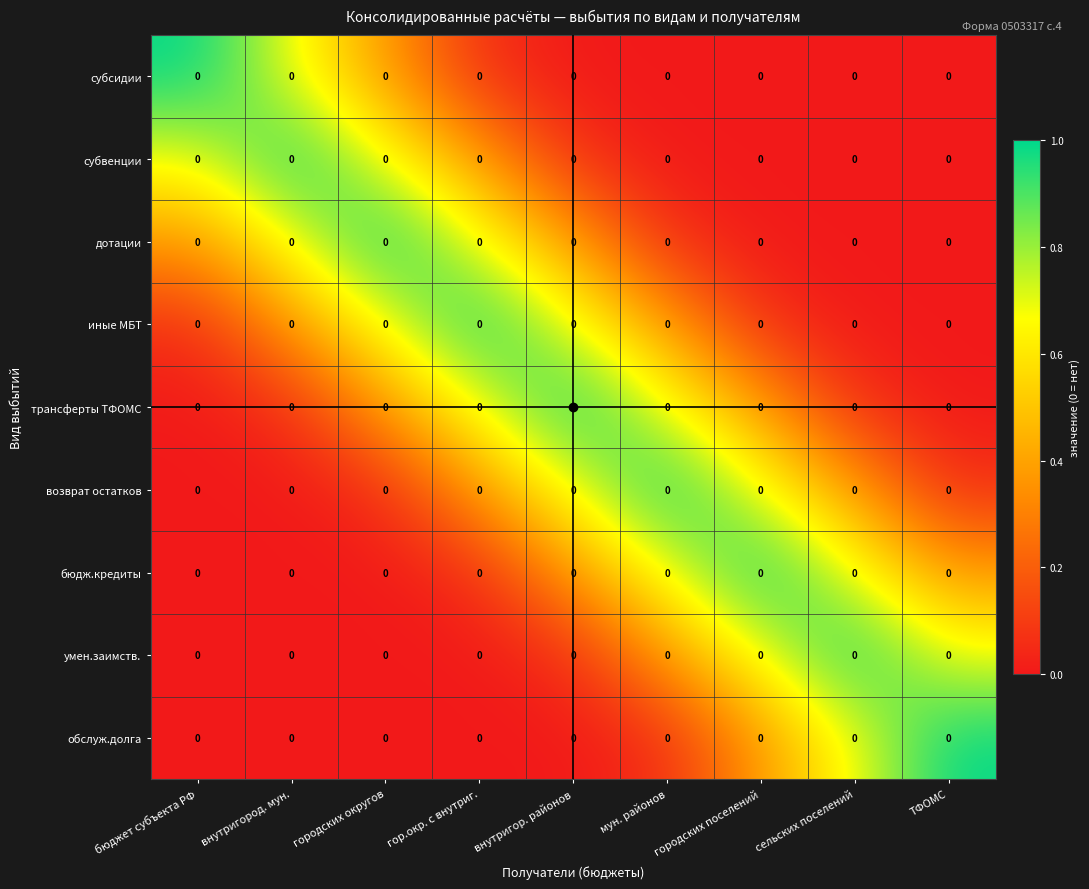

Reading left to right, what are all the values shown in this chart?

субсидии: бюджет субъекта РФ=0.0	внутригород. мун.=0.0	городских округов=0.0	гор.окр. с внутриг.=0.0	внутригор. районов=0.0	мун. районов=0.0	городских поселений=0.0	сельских поселений=0.0	ТФОМС=0.0
субвенции: бюджет субъекта РФ=0.0	внутригород. мун.=0.0	городских округов=0.0	гор.окр. с внутриг.=0.0	внутригор. районов=0.0	мун. районов=0.0	городских поселений=0.0	сельских поселений=0.0	ТФОМС=0.0
дотации: бюджет субъекта РФ=0.0	внутригород. мун.=0.0	городских округов=0.0	гор.окр. с внутриг.=0.0	внутригор. районов=0.0	мун. районов=0.0	городских поселений=0.0	сельских поселений=0.0	ТФОМС=0.0
иные МБТ: бюджет субъекта РФ=0.0	внутригород. мун.=0.0	городских округов=0.0	гор.окр. с внутриг.=0.0	внутригор. районов=0.0	мун. районов=0.0	городских поселений=0.0	сельских поселений=0.0	ТФОМС=0.0
трансферты ТФОМС: бюджет субъекта РФ=0.0	внутригород. мун.=0.0	городских округов=0.0	гор.окр. с внутриг.=0.0	внутригор. районов=0.0	мун. районов=0.0	городских поселений=0.0	сельских поселений=0.0	ТФОМС=0.0
возврат остатков: бюджет субъекта РФ=0.0	внутригород. мун.=0.0	городских округов=0.0	гор.окр. с внутриг.=0.0	внутригор. районов=0.0	мун. районов=0.0	городских поселений=0.0	сельских поселений=0.0	ТФОМС=0.0
бюдж.кредиты: бюджет субъекта РФ=0.0	внутригород. мун.=0.0	городских округов=0.0	гор.окр. с внутриг.=0.0	внутригор. районов=0.0	мун. районов=0.0	городских поселений=0.0	сельских поселений=0.0	ТФОМС=0.0
умен.заимств.: бюджет субъекта РФ=0.0	внутригород. мун.=0.0	городских округов=0.0	гор.окр. с внутриг.=0.0	внутригор. районов=0.0	мун. районов=0.0	городских поселений=0.0	сельских поселений=0.0	ТФОМС=0.0
обслуж.долга: бюджет субъекта РФ=0.0	внутригород. мун.=0.0	городских округов=0.0	гор.окр. с внутриг.=0.0	внутригор. районов=0.0	мун. районов=0.0	городских поселений=0.0	сельских поселений=0.0	ТФОМС=0.0